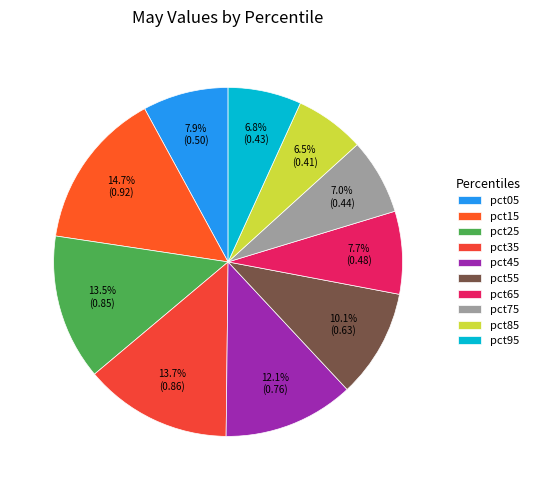

To the nearest percent, what is the average slice percentage?

10%